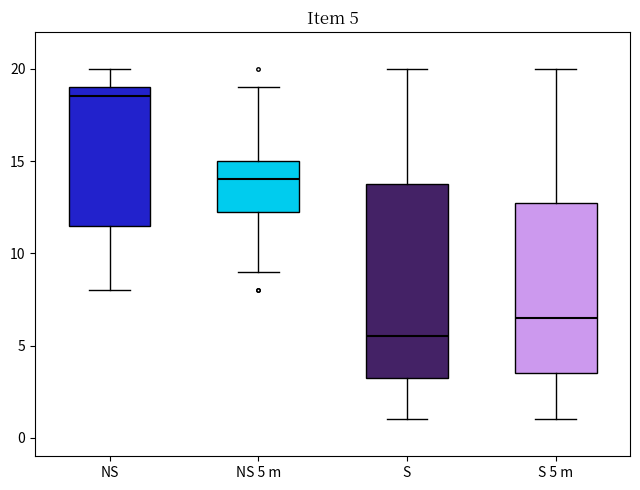

Which box is the tallest, from its lower edge to its upper edge?

S